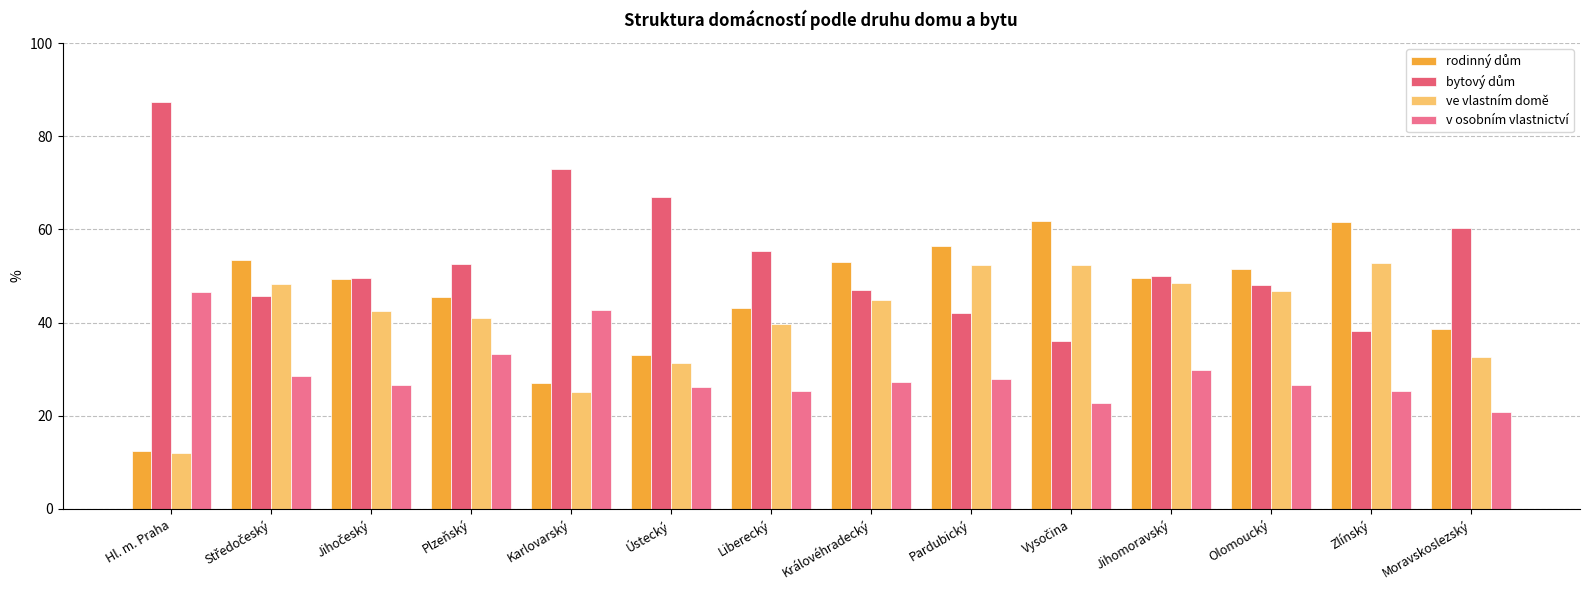

At which category is the sum across all series the highest?

Pardubický